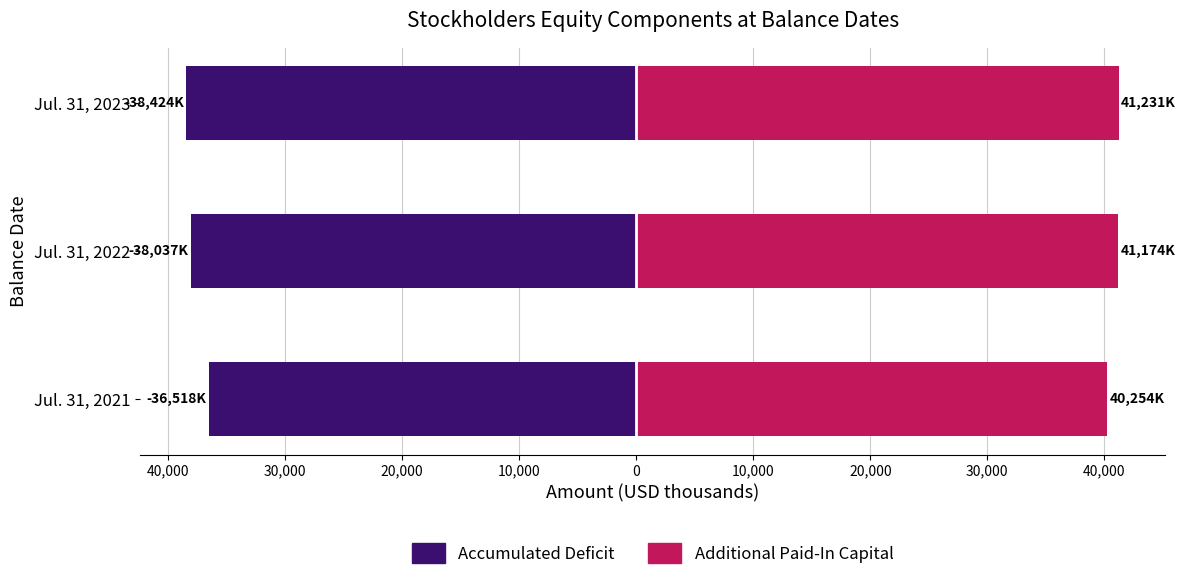

What is the smallest value displayed?

-38423.9